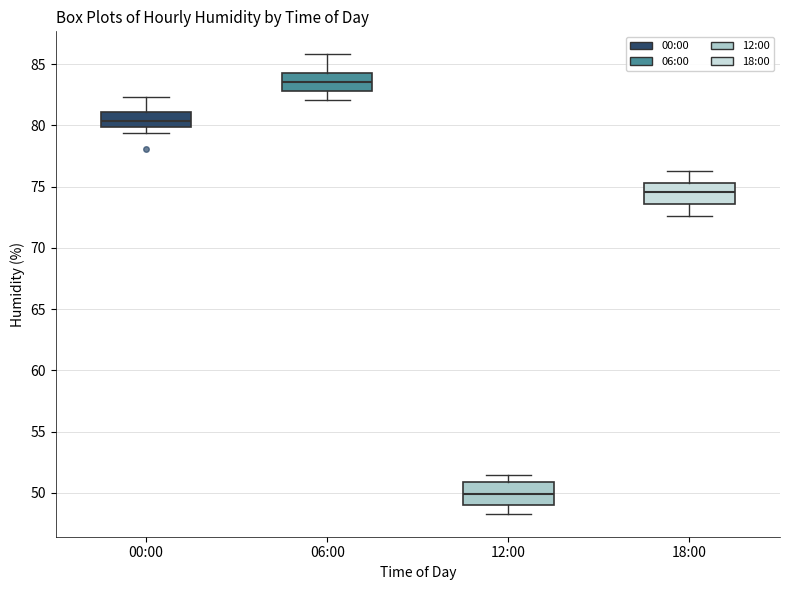

Where does the upper whisker of the box for 12:00 end on the y-axis? The values are not printed on the chart, so give them approximately, as read against the axis.

51.5